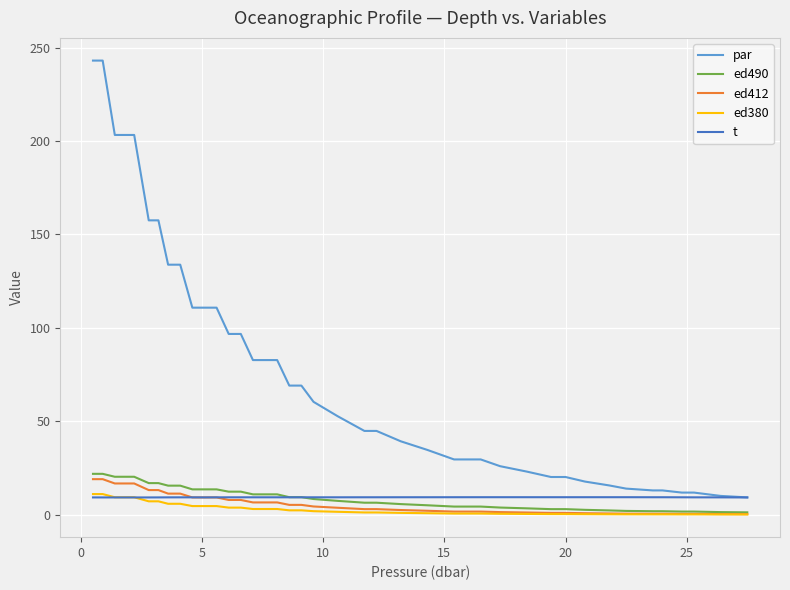

True or false: par and ed412 intersect in this chart.

False